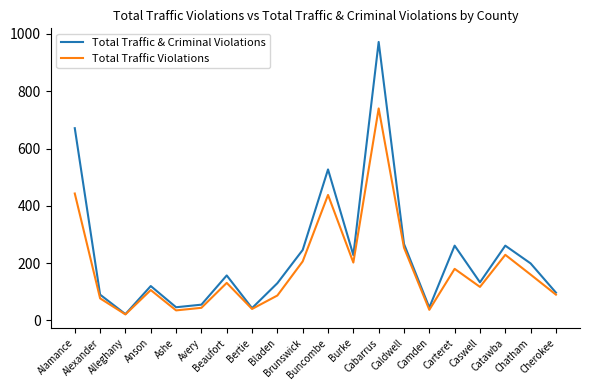

Read the Total Traffic & Criminal Violations value at Caswell, to the nearest 100.

100